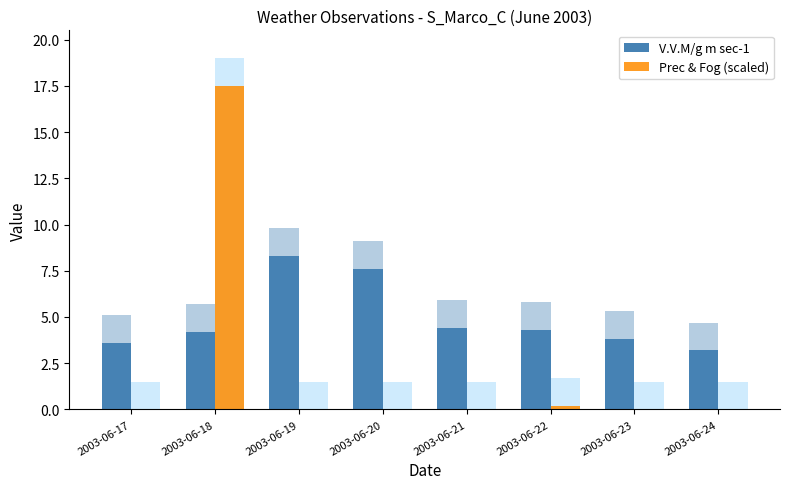

What is the lowest value of the V.V.M/g m sec-1 series?

3.2